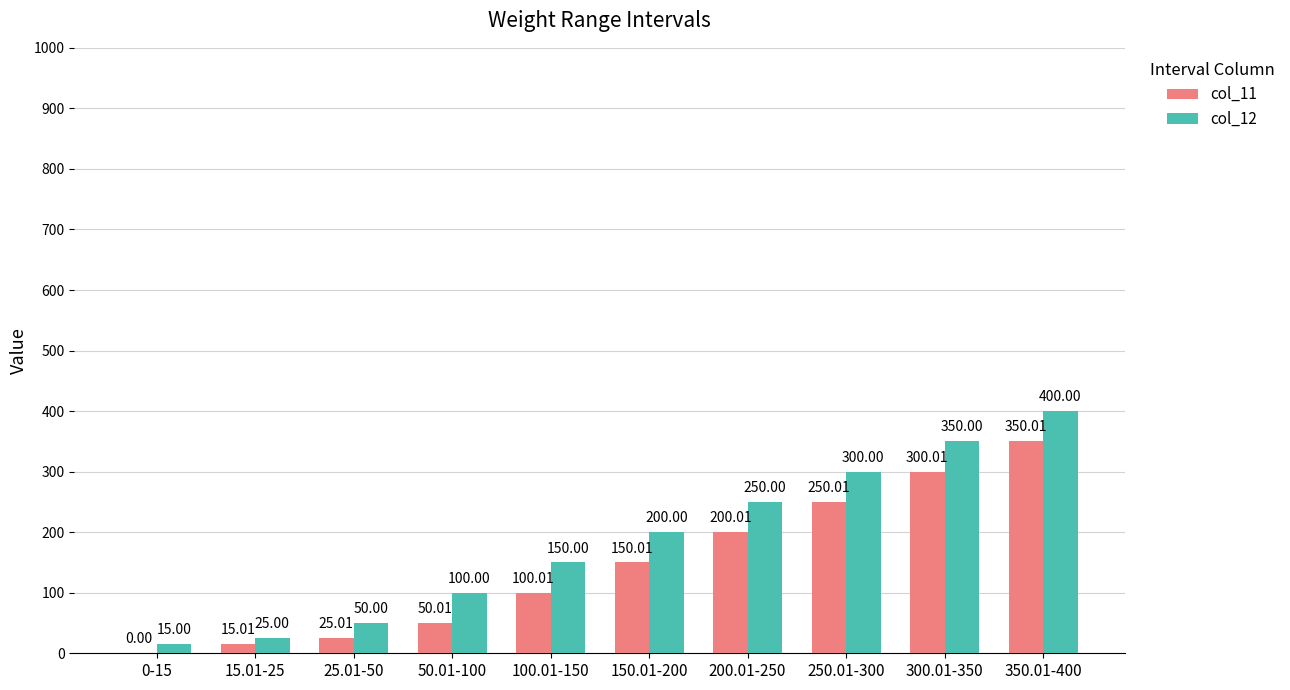

What is the sum of the col_11 values at 100.01-150 and 25.01-50?

125.0